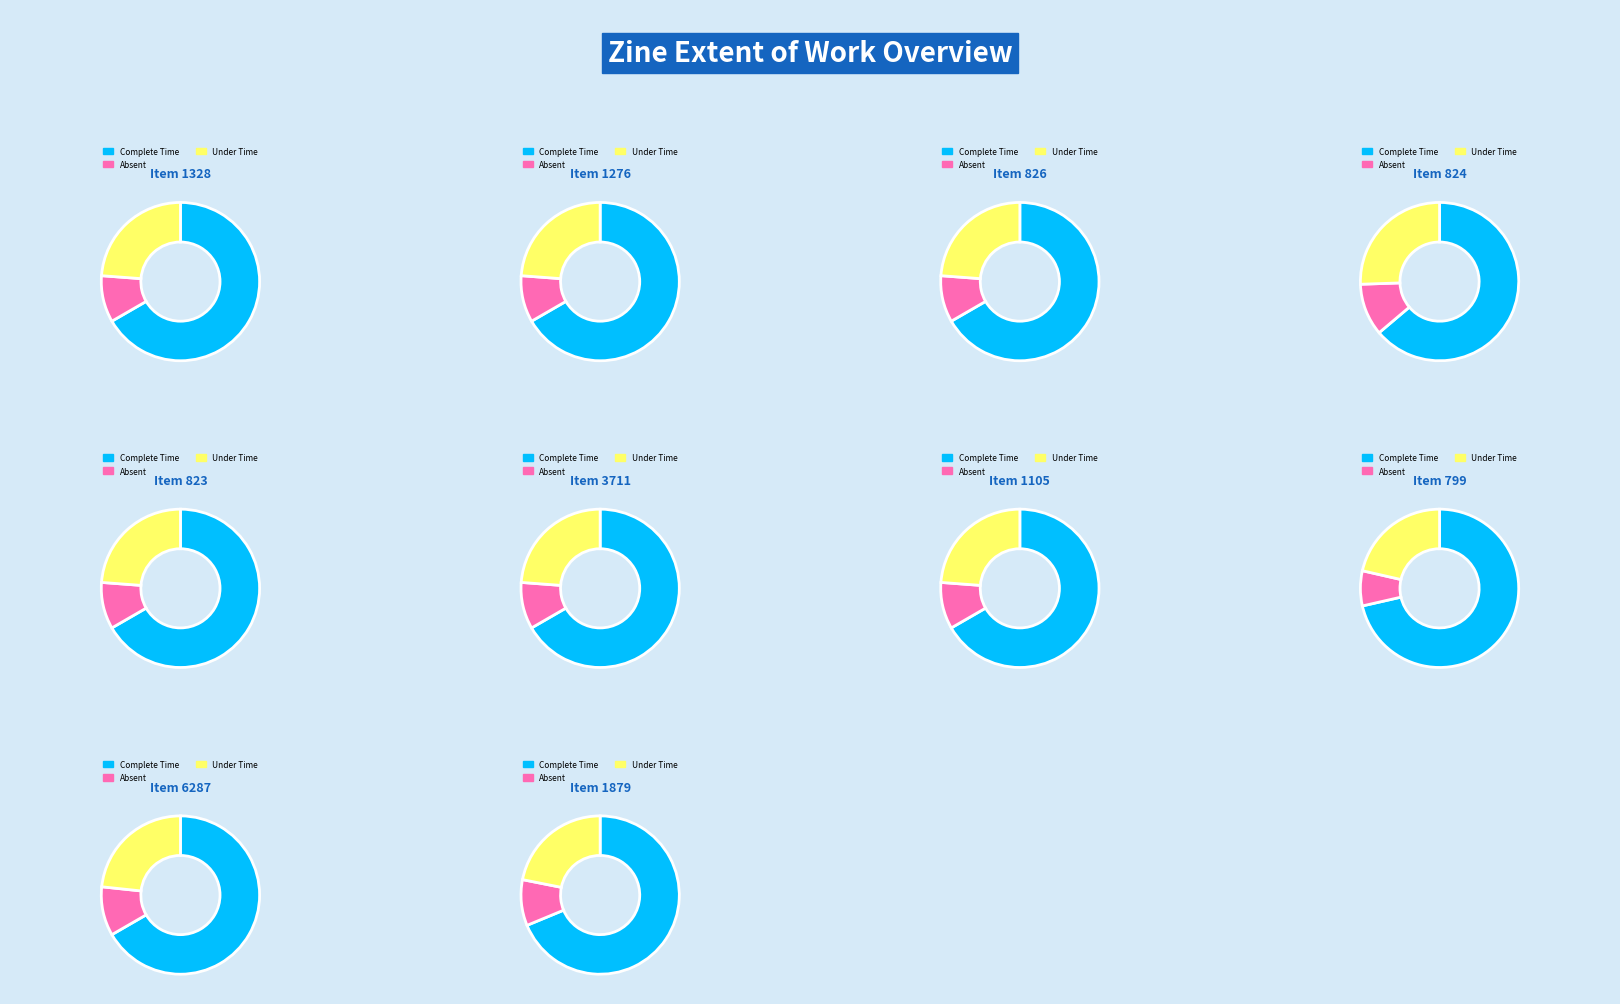

Rank the series at 1879 from highest to lowest value.

Complete Time, Under Time, Absent